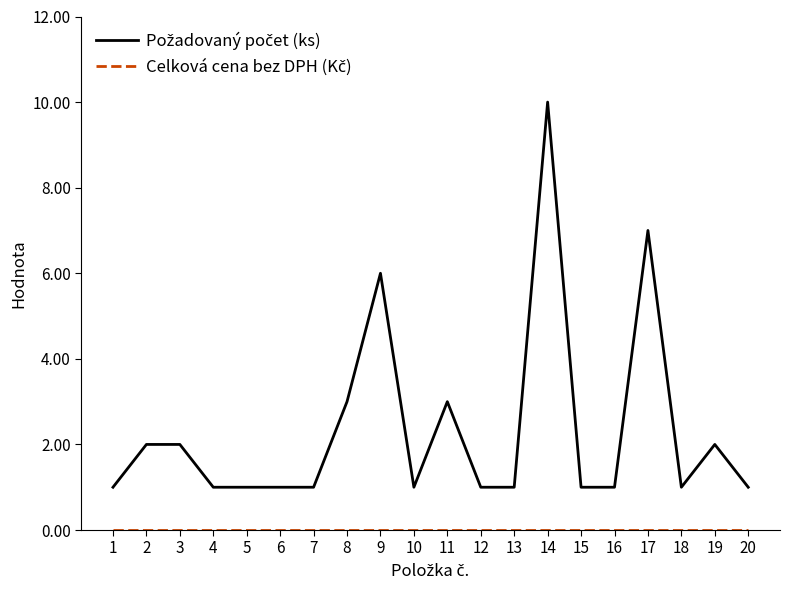

What is the total value across all series at 11?

3